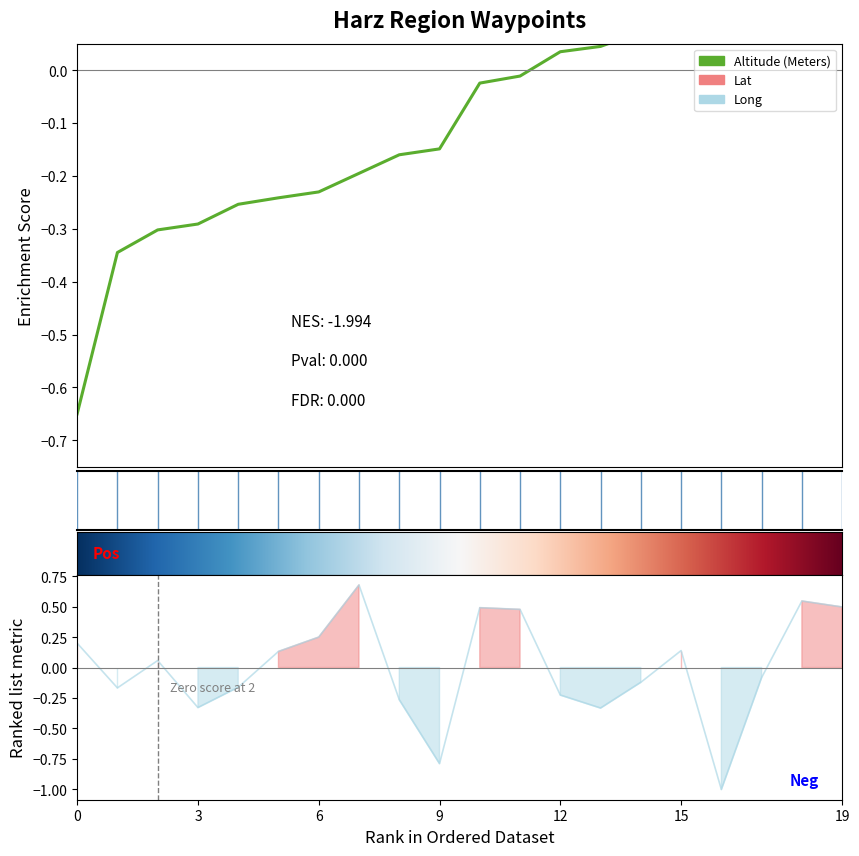

What is the value of the 9th point from the left?

-0.2